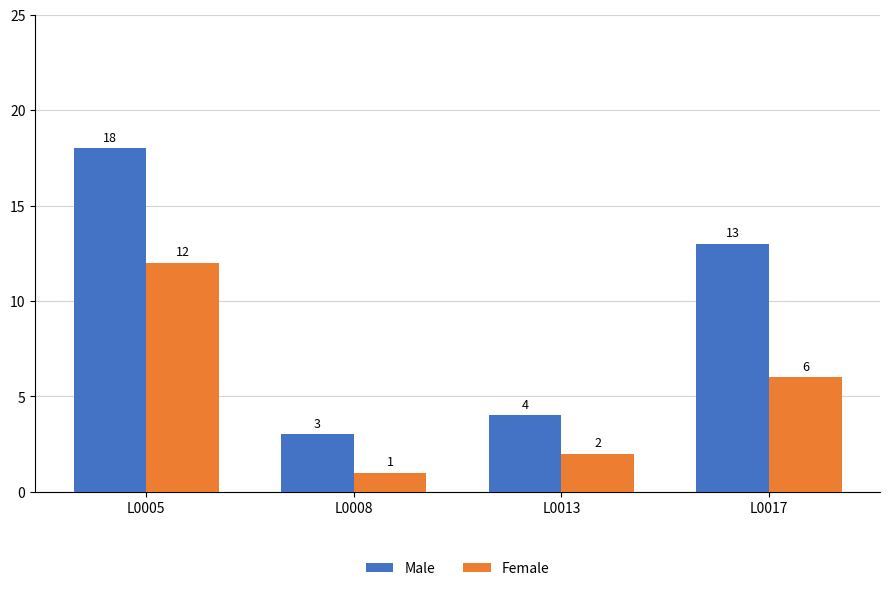

At how many categories does at least one series exceed 6?

2